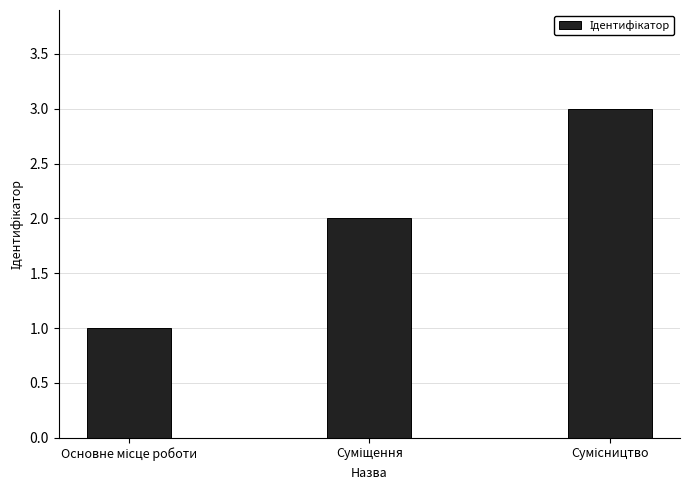

What is the maximum value shown in the chart?

3